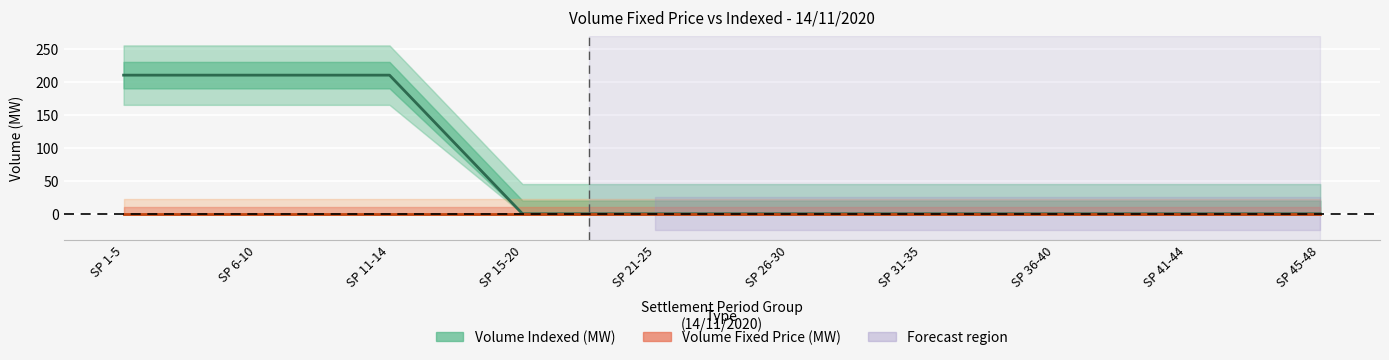

Rank the categories by value from lowest to highest.

SP 15-20, SP 21-25, SP 26-30, SP 31-35, SP 36-40, SP 41-44, SP 45-48, SP 1-5, SP 6-10, SP 11-14